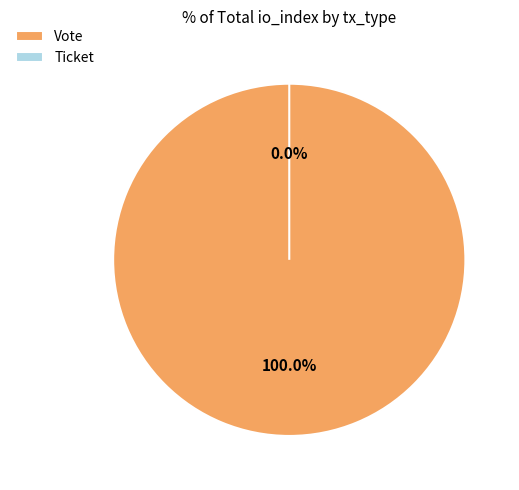

To the nearest percent, what portion does Vote represent?

100%